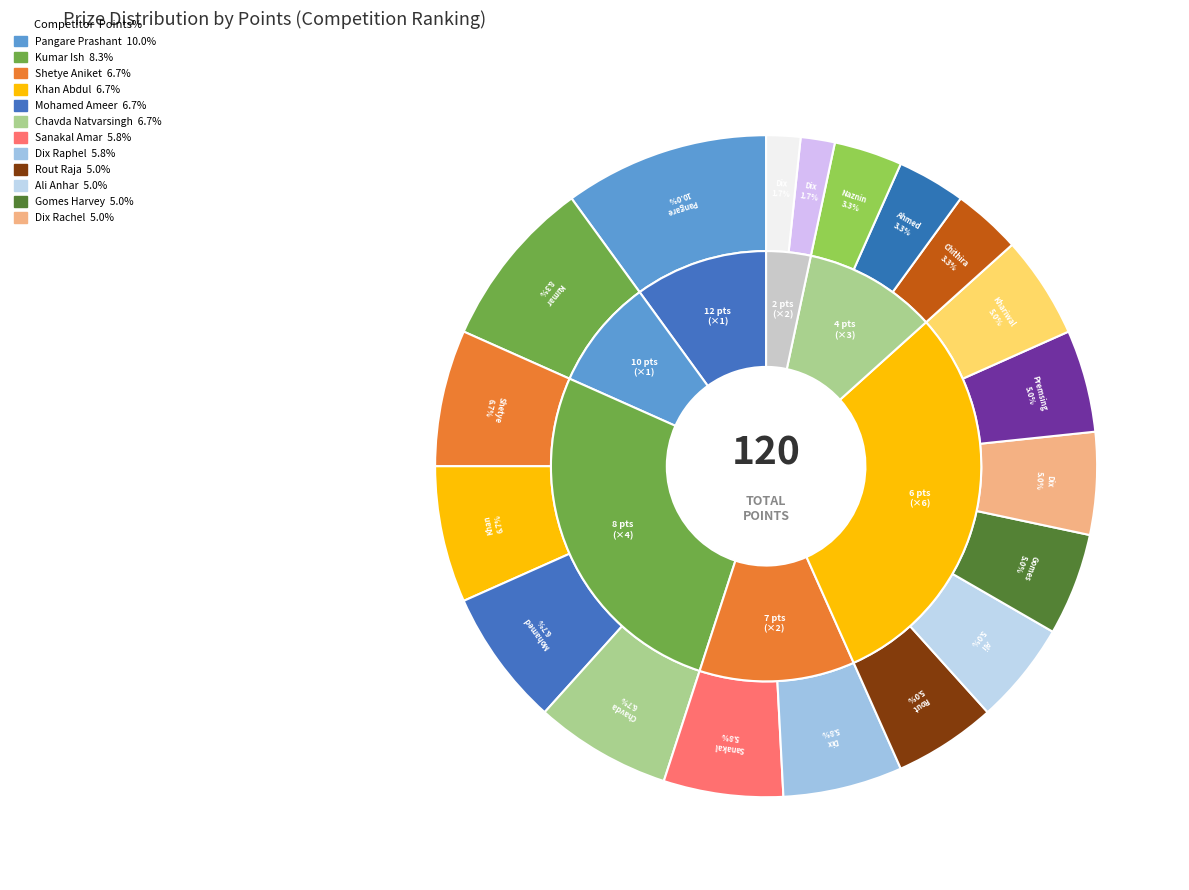

The Naznin Fawha slice represents 9% of the pie. True or false?

False